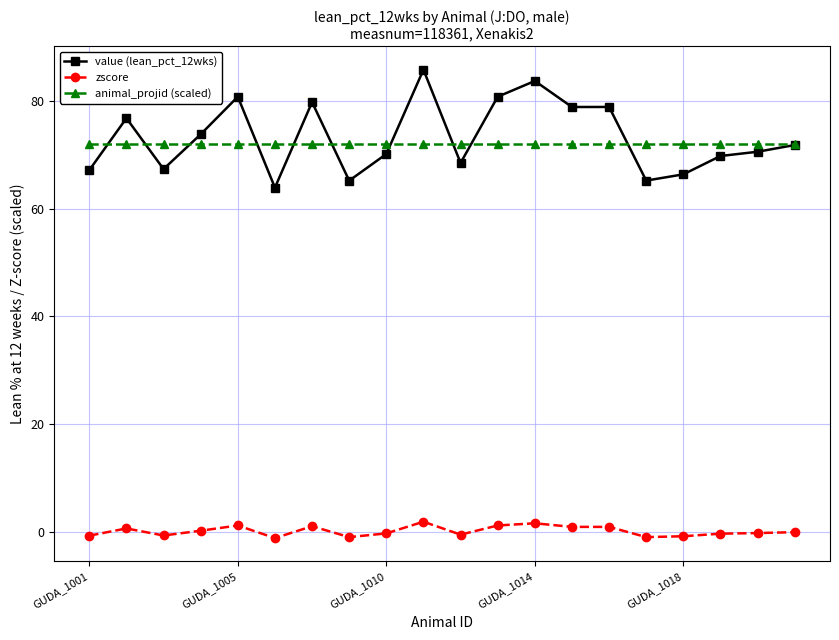

What is the value of the value (lean_pct_12wks) point at the 9th from the left?

70.1